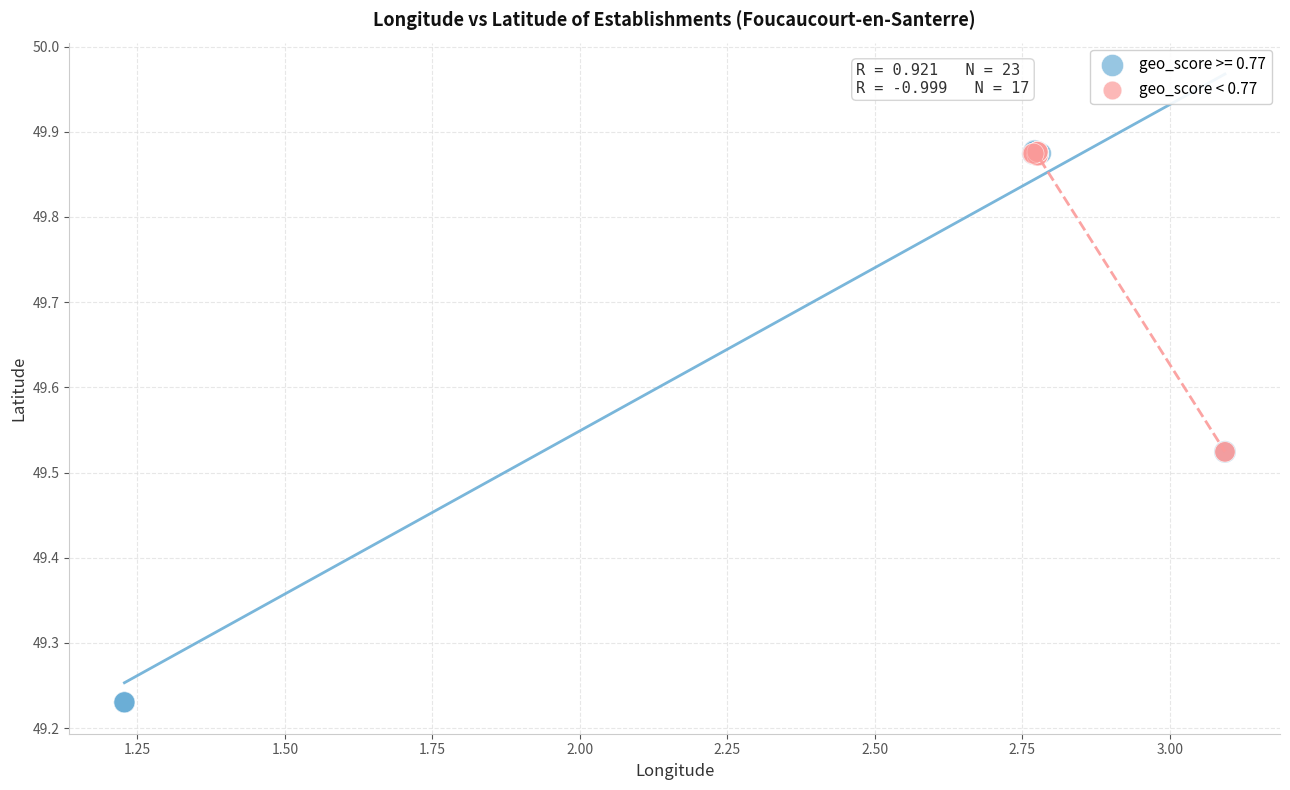

Which series reaches the minimum Y coordinate?

geo_score >= 0.77